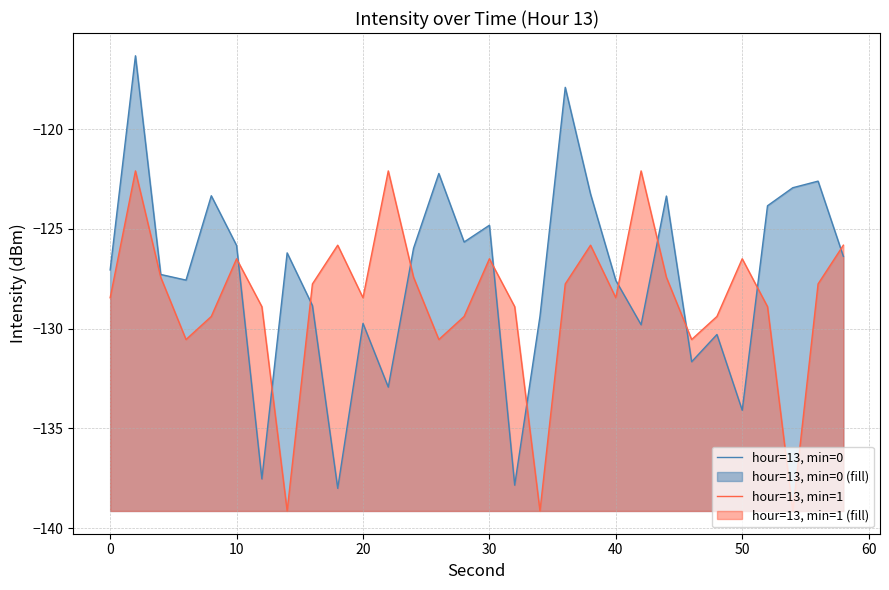

The hour=13, min=1 series shows -203.9 at 40. True or false?

False